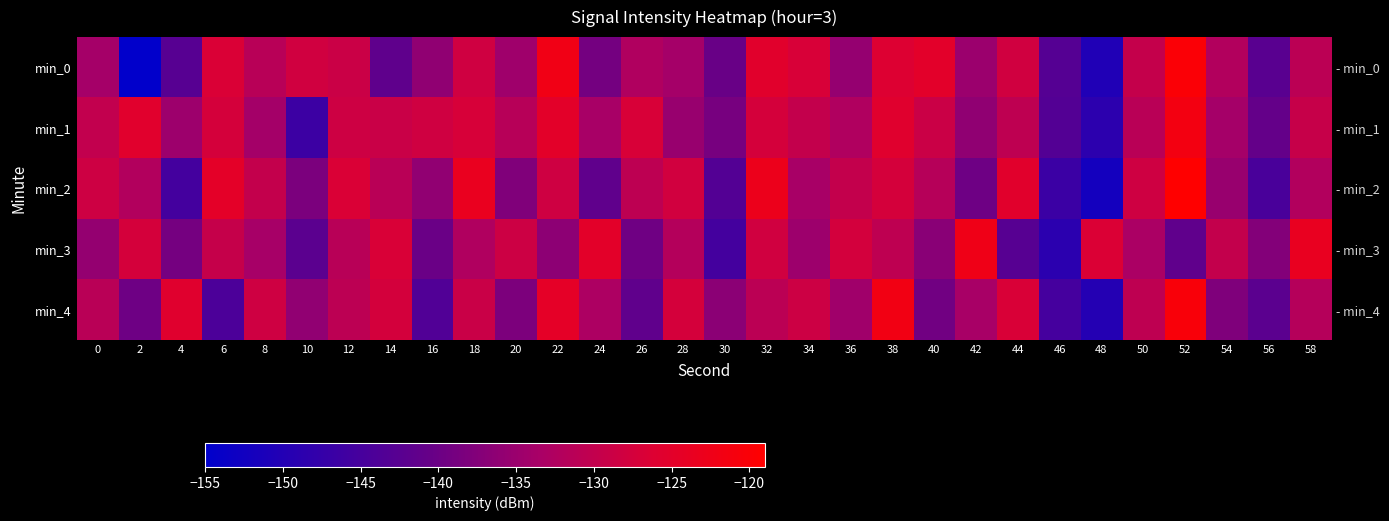

What is the difference between the highest and lowest values at 2?

29.5